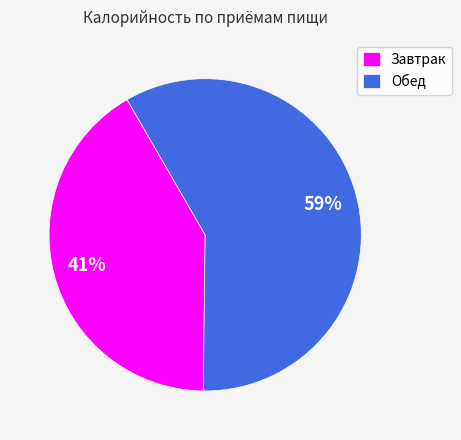

Which category has the biggest portion of the pie?

Обед